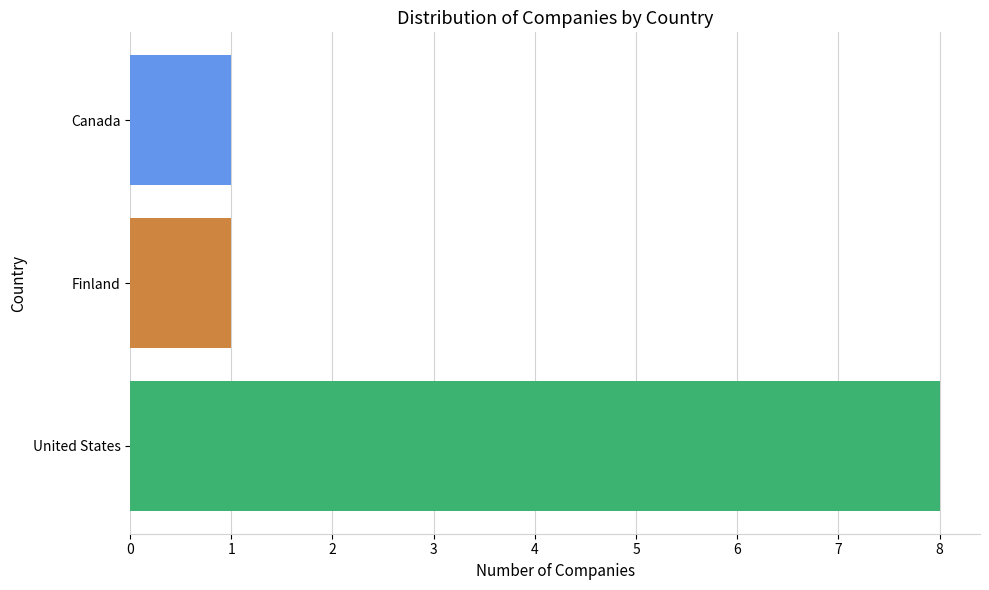

What is the sum of the values at United States and Canada?

9